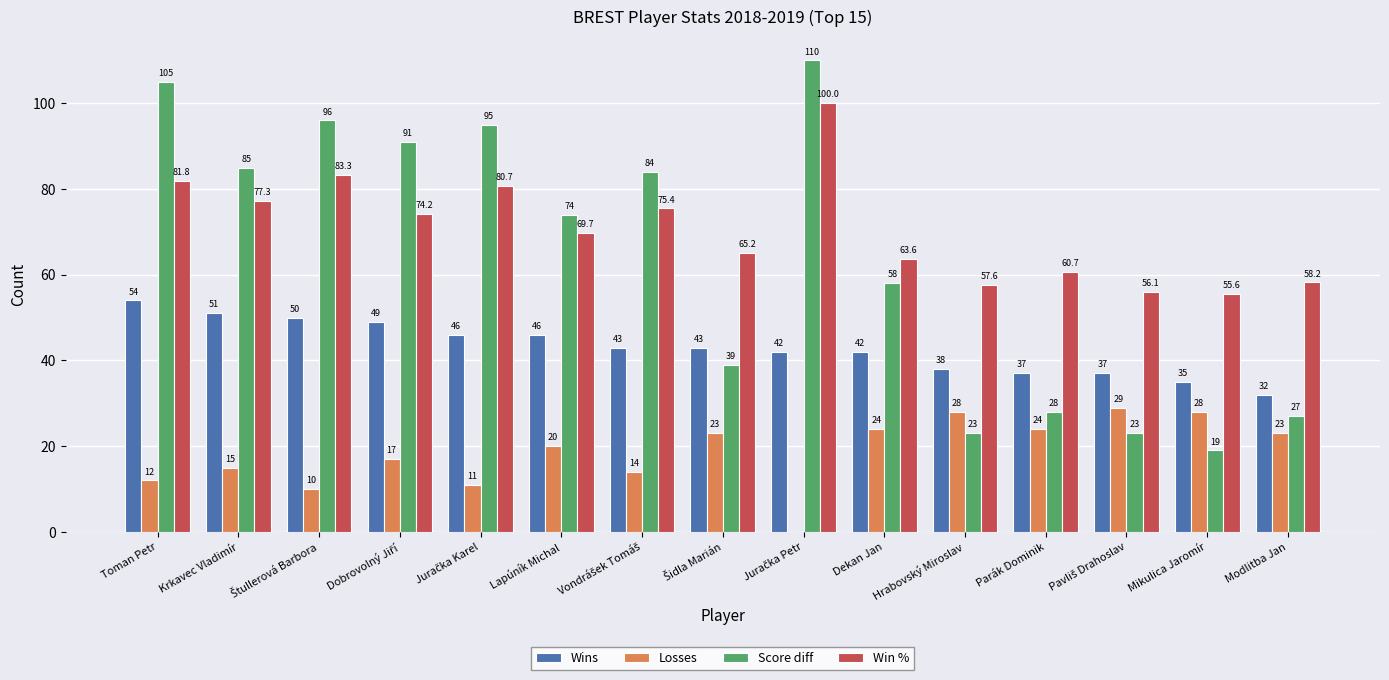

How many values in Losses are above zero?

14